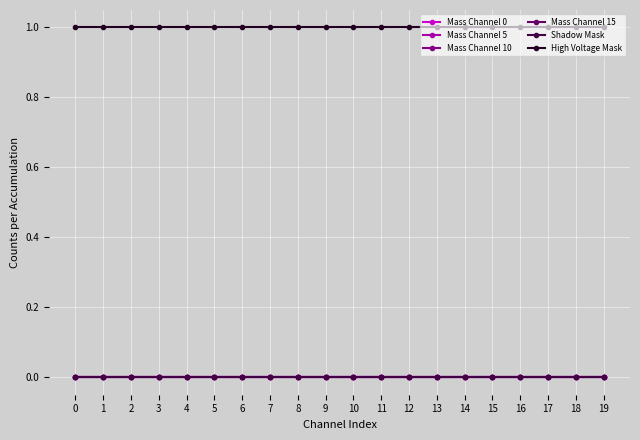

Which series changed the most between 7 and 13?

Mass Channel 0